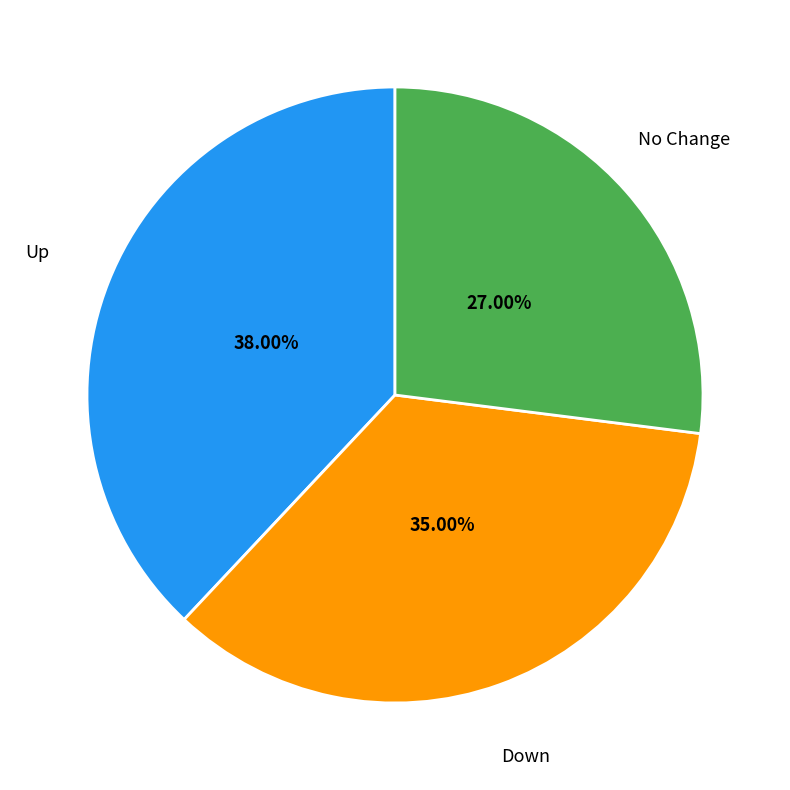

Is there any slice that represents more than half of the pie?

No